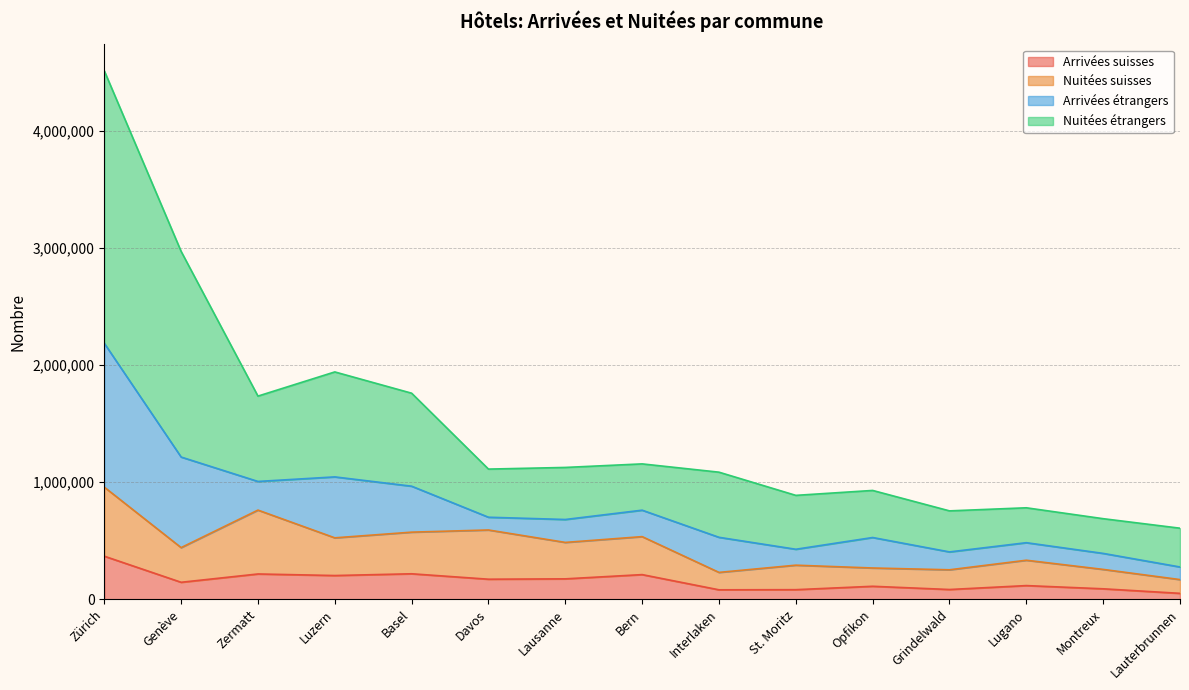

How many lines are shown in the chart?

4